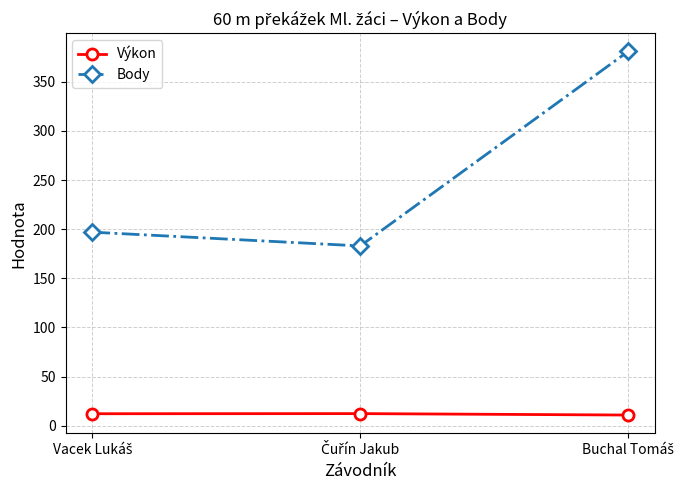

Rank the series by their average value, from highest to lowest.

Body, Výkon